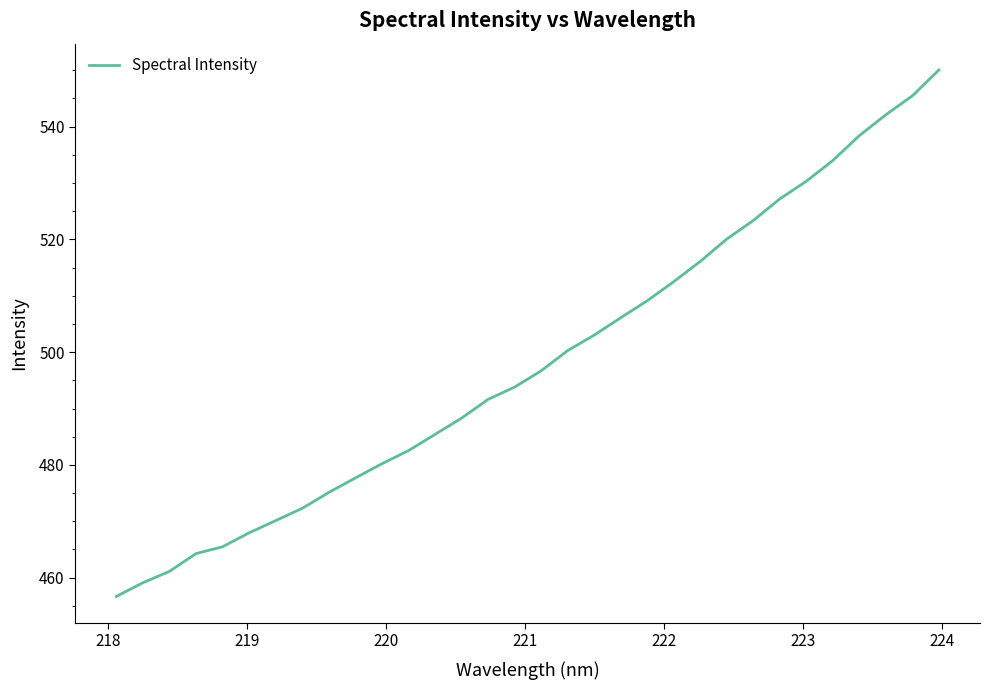

What is the difference between the second highest and minimum values?

88.8